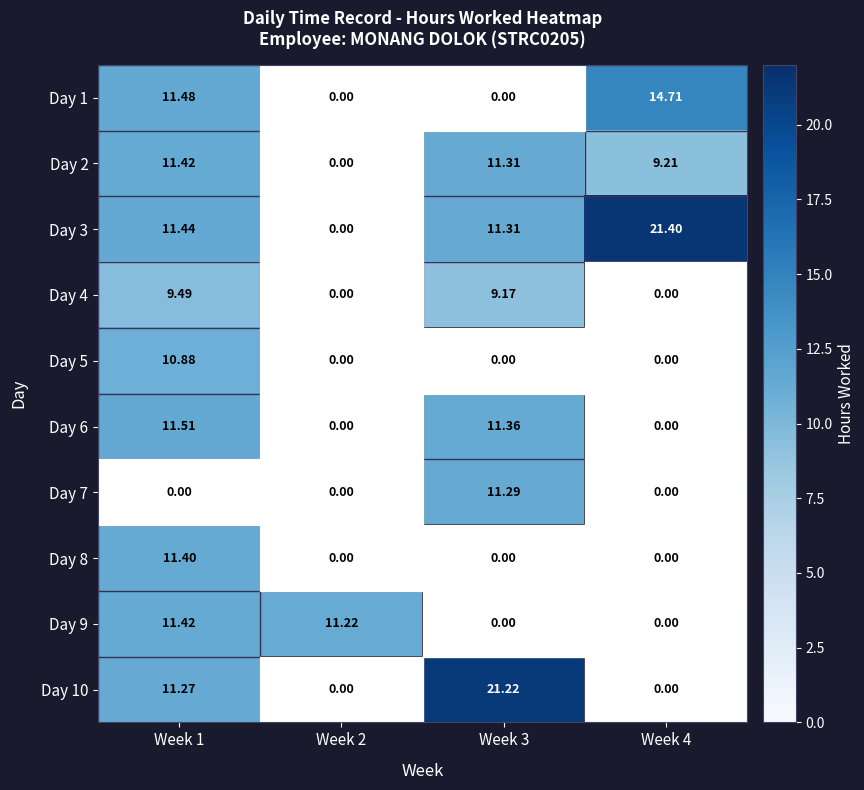

At which category does the chart reach its minimum across all series?

Week 3